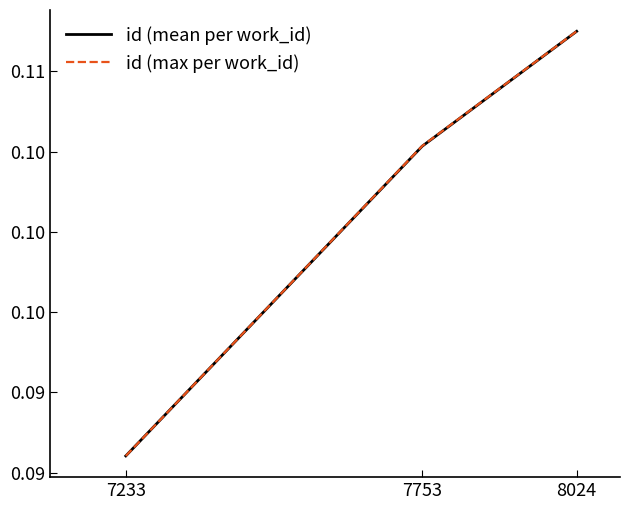

Is this an area chart (filled region under the line)?

No